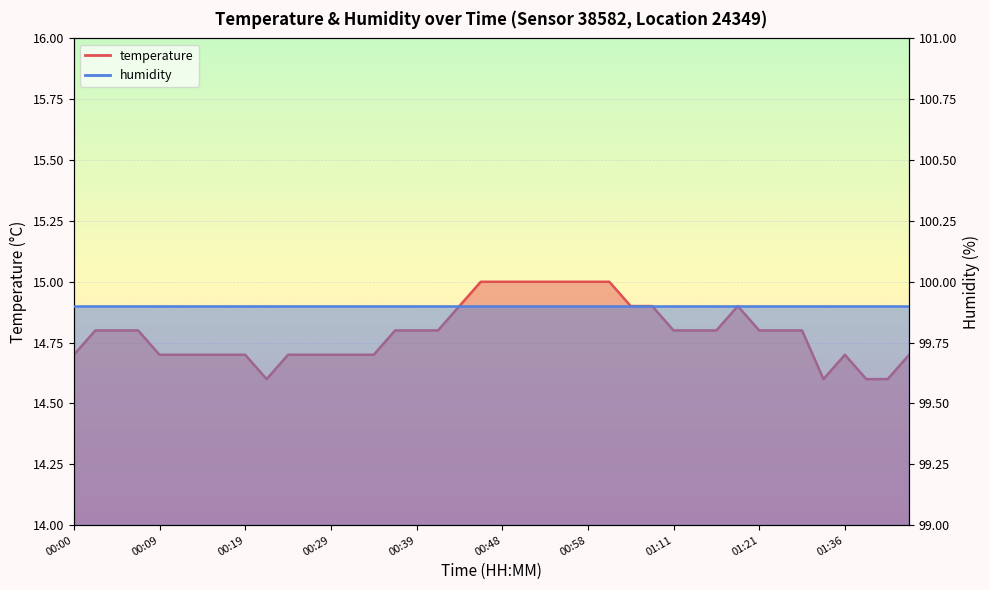

What is the ratio of the value at 00:17 to the value at 01:36?

1.0